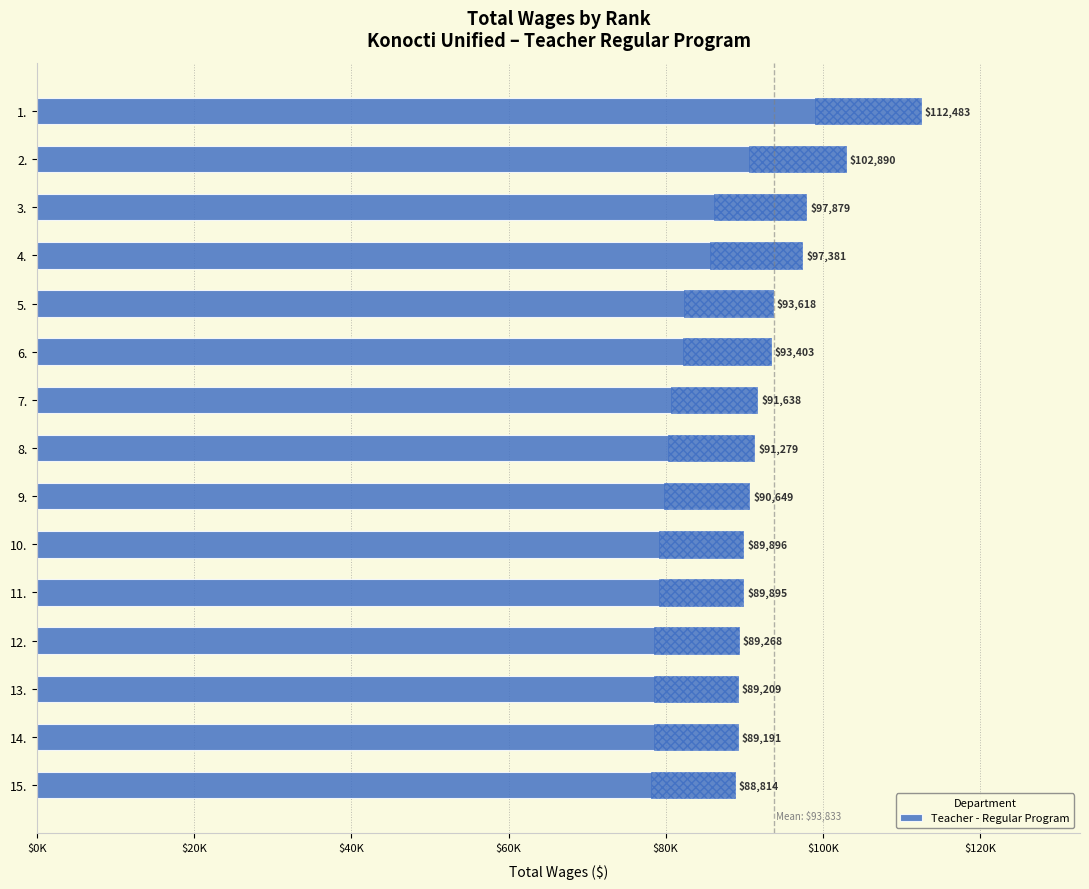

How many data points are above 91279?

7